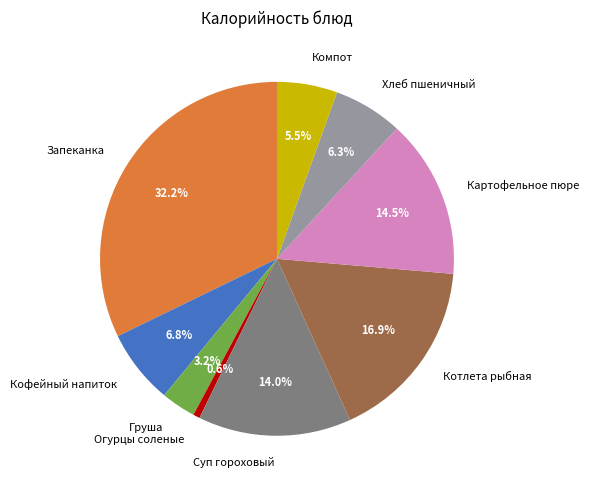

How much of the chart is everything except Груша?

96.8%